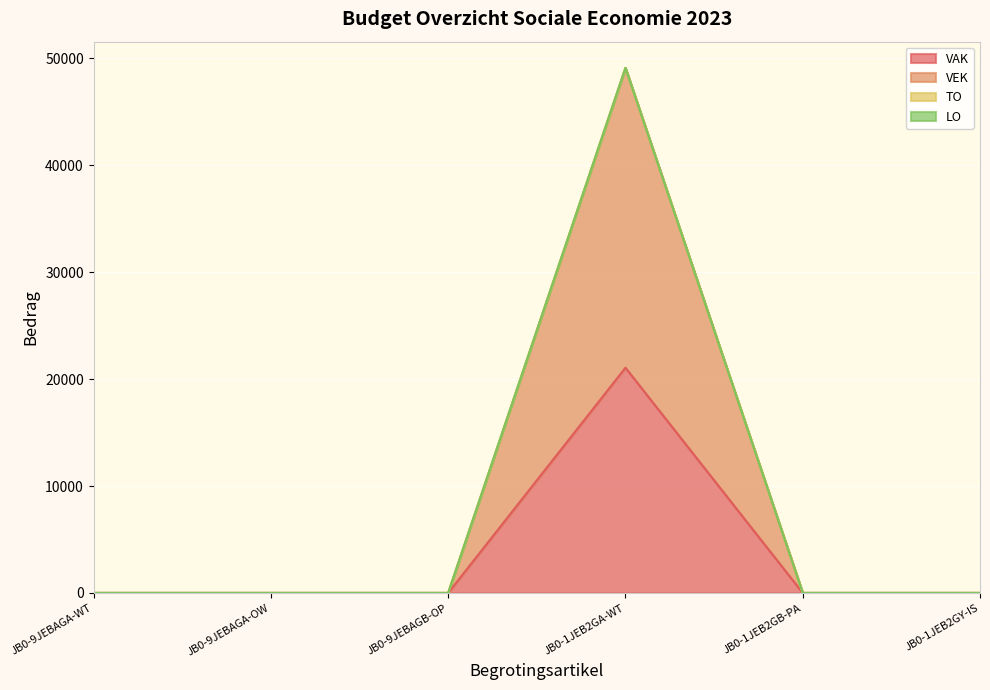

True or false: VEK and VAK intersect in this chart.

False